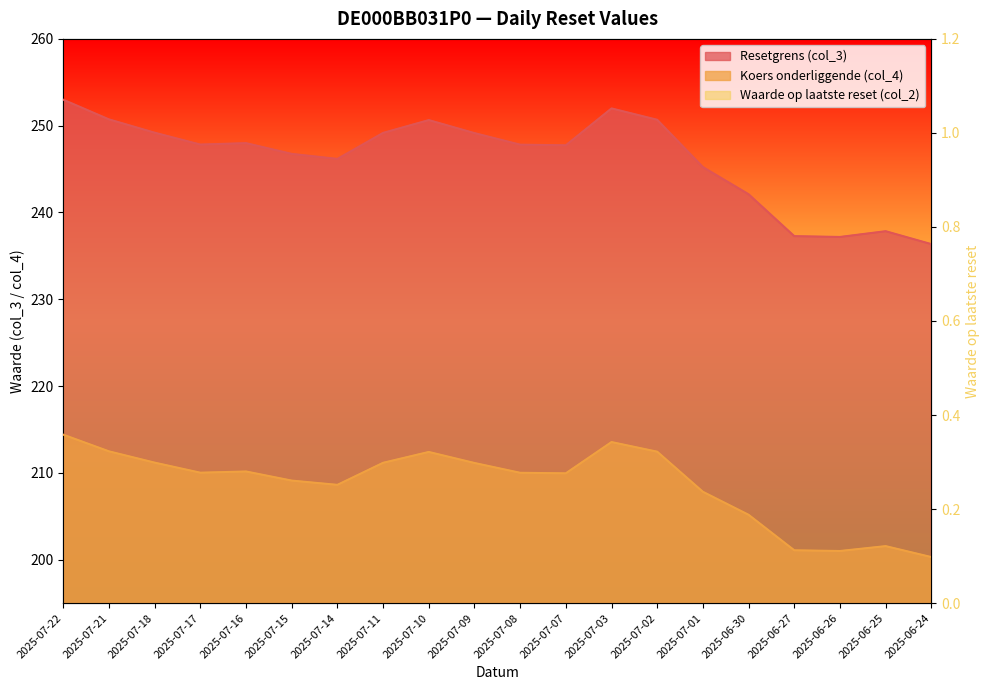

What is the total value across all series at 2025-07-21?

463.7